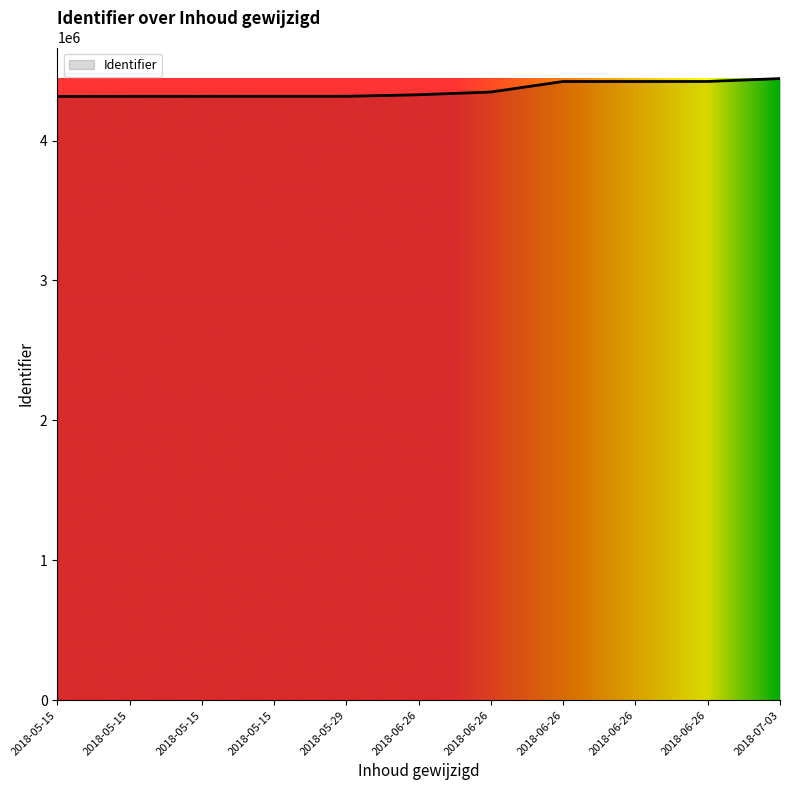

How many lines are shown in the chart?

1